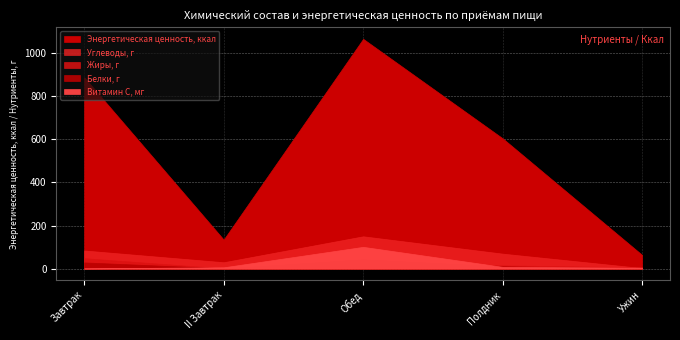

What is the lowest value of the Витамин С, мг series?

1.0